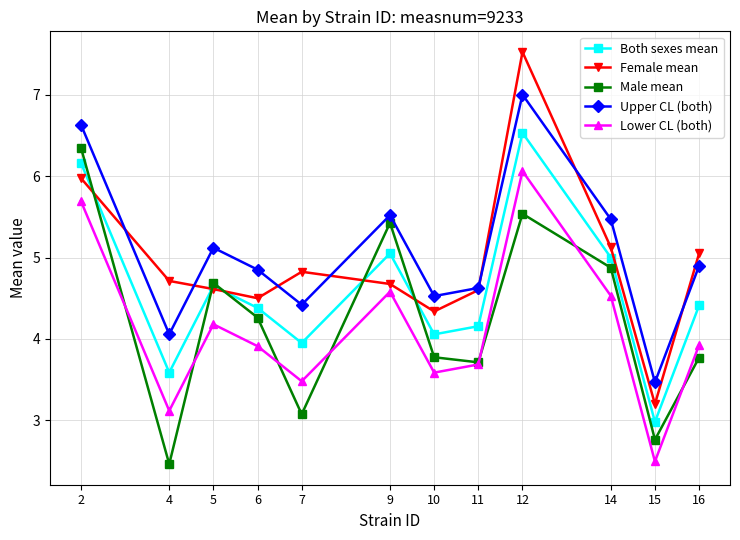

How many lines are shown in the chart?

5